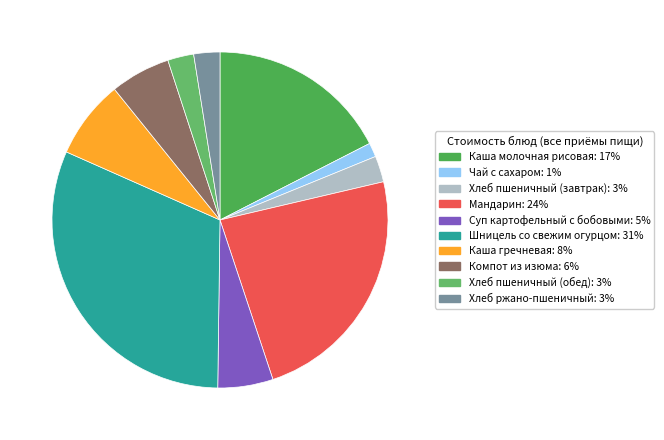

The Шницель со свежим огурцом slice represents 37% of the pie. True or false?

False